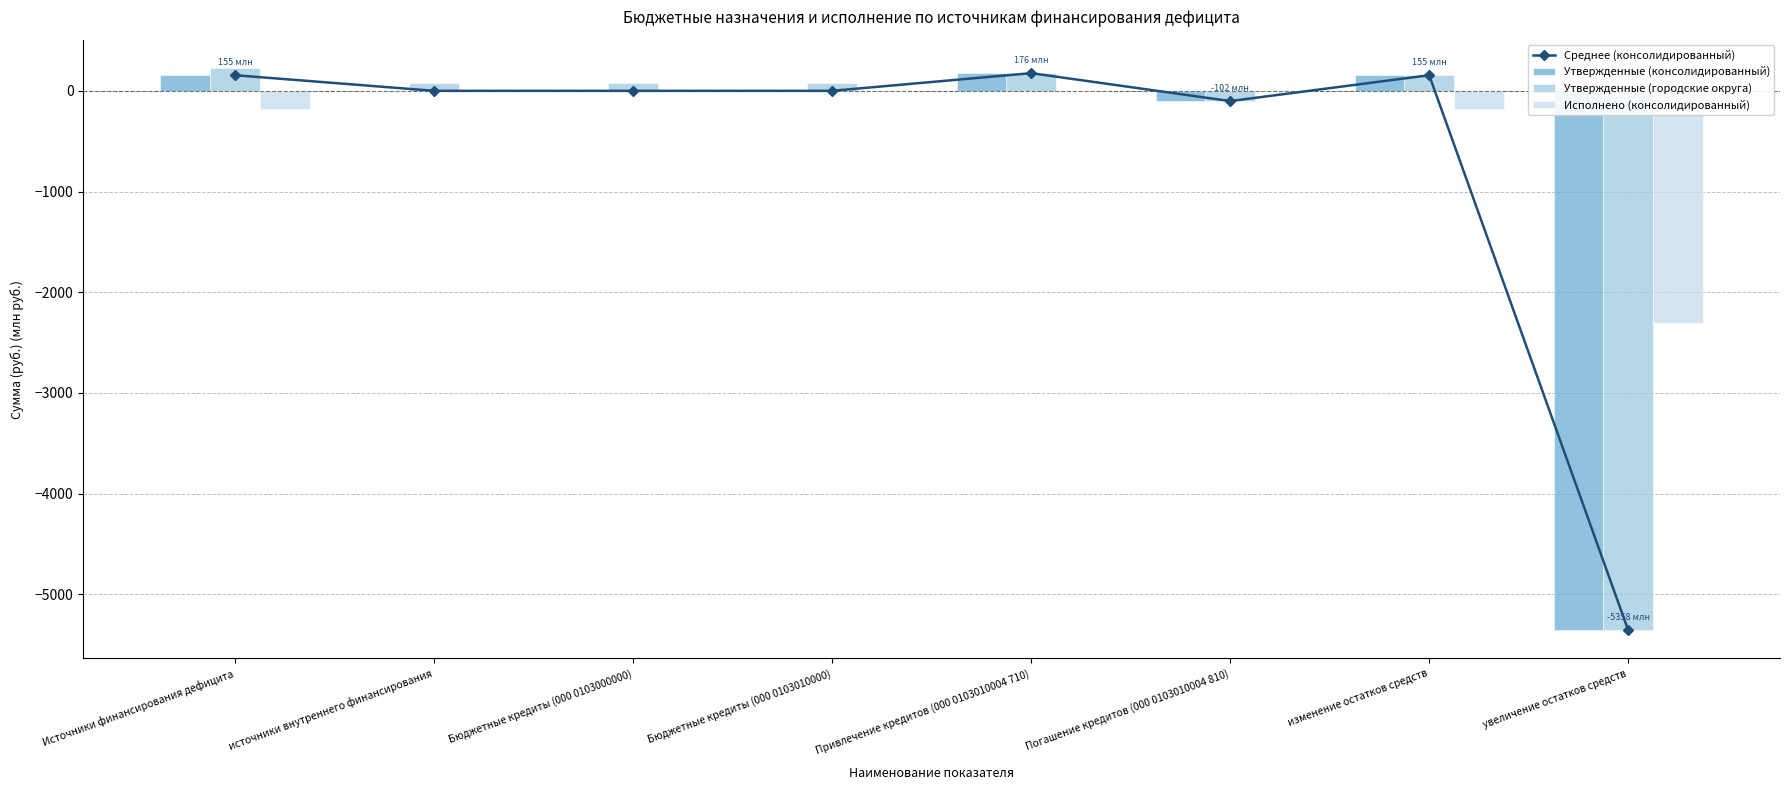

Which series has the widest spread of values?

Утвержденные (городские округа)